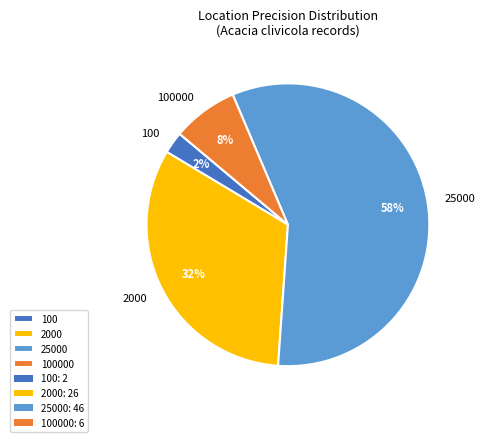

Is there a majority slice in this chart?

Yes